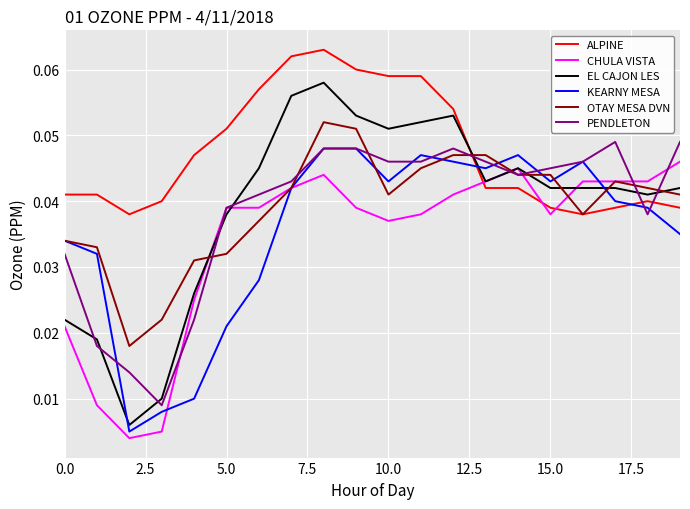

True or false: OTAY MESA DVN has more than 1 points higher than both neighbors.

True